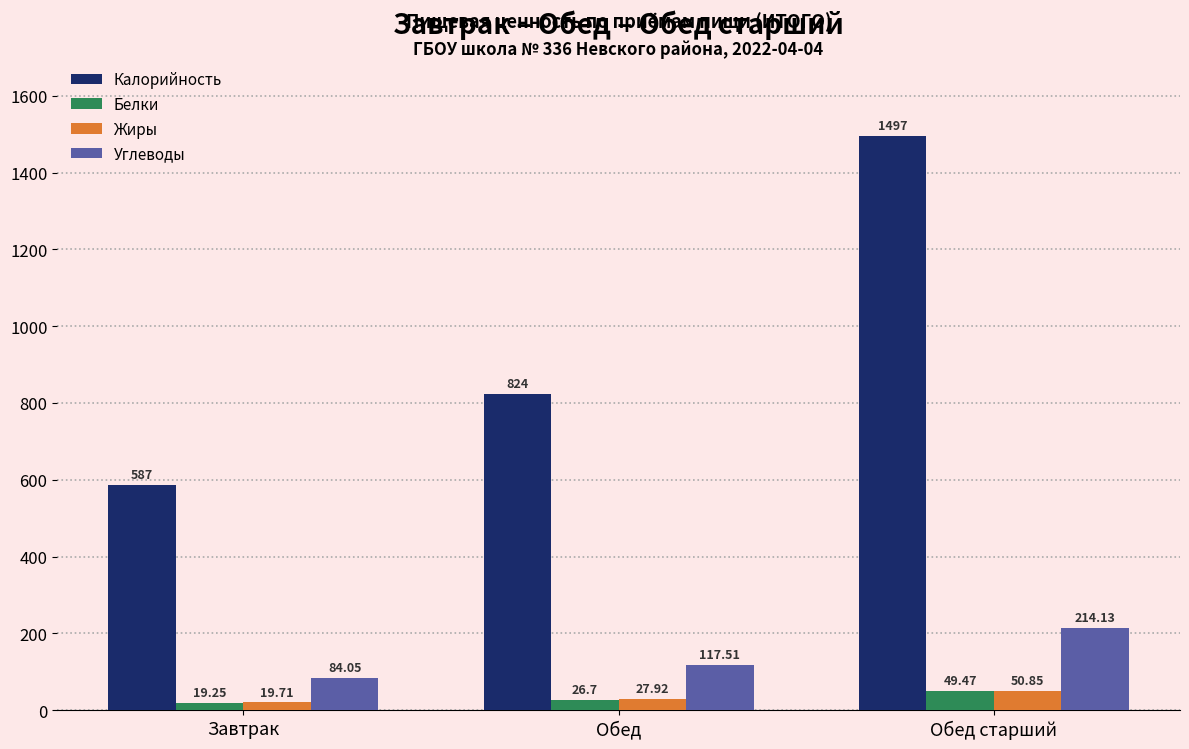

Count the number of categories in the chart.

3